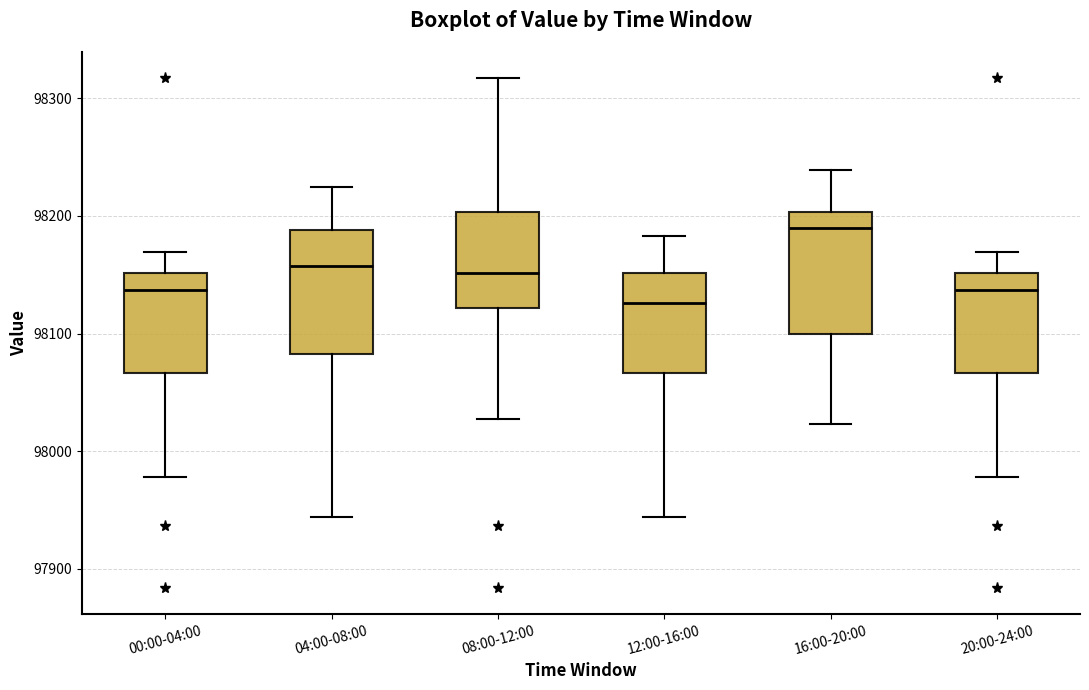

Which box's median line is the lowest?

12:00-16:00